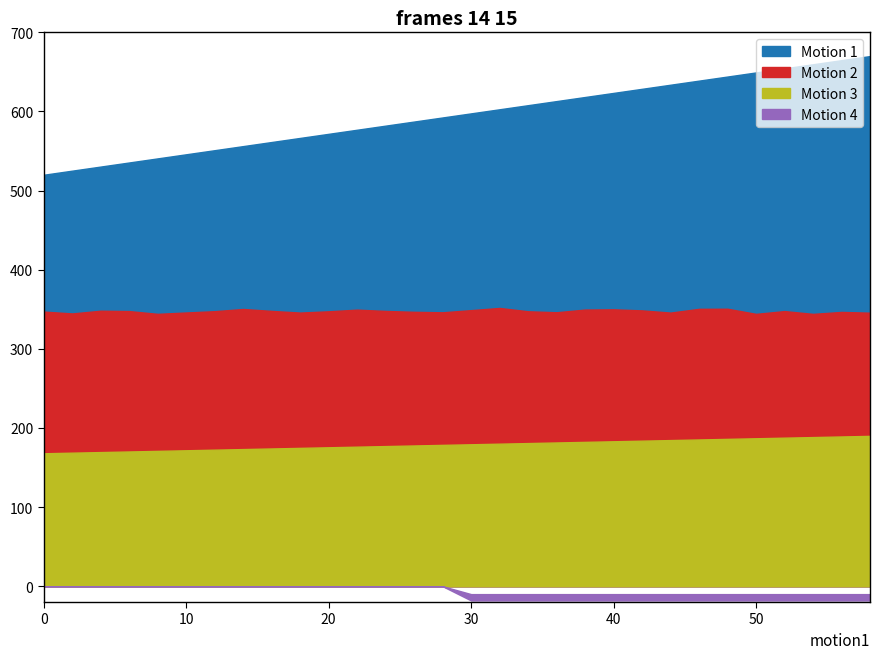

The second series shows 25.5 at 40. True or false?

False